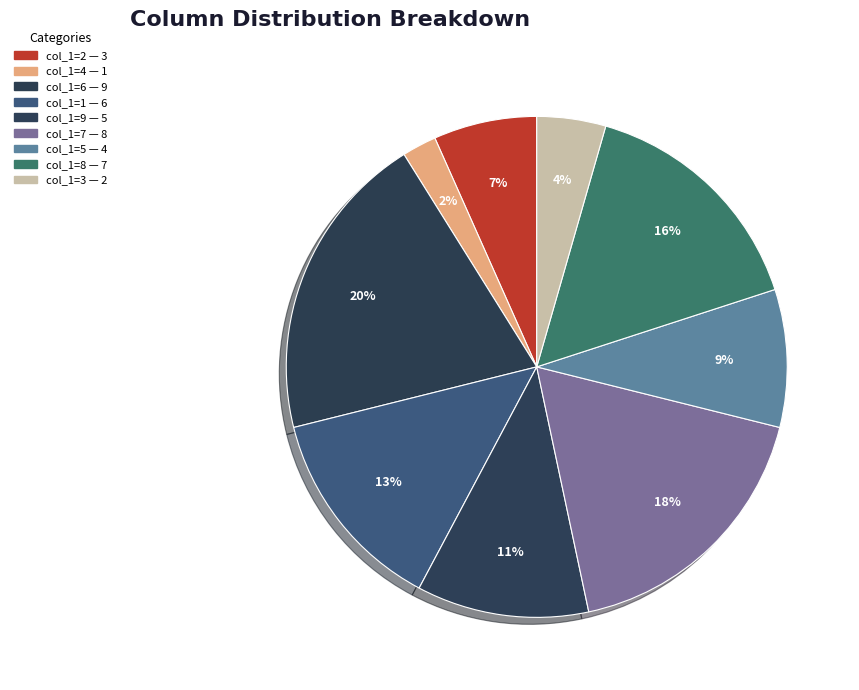

Is it true that col_1=1 is 25% of the pie?

False